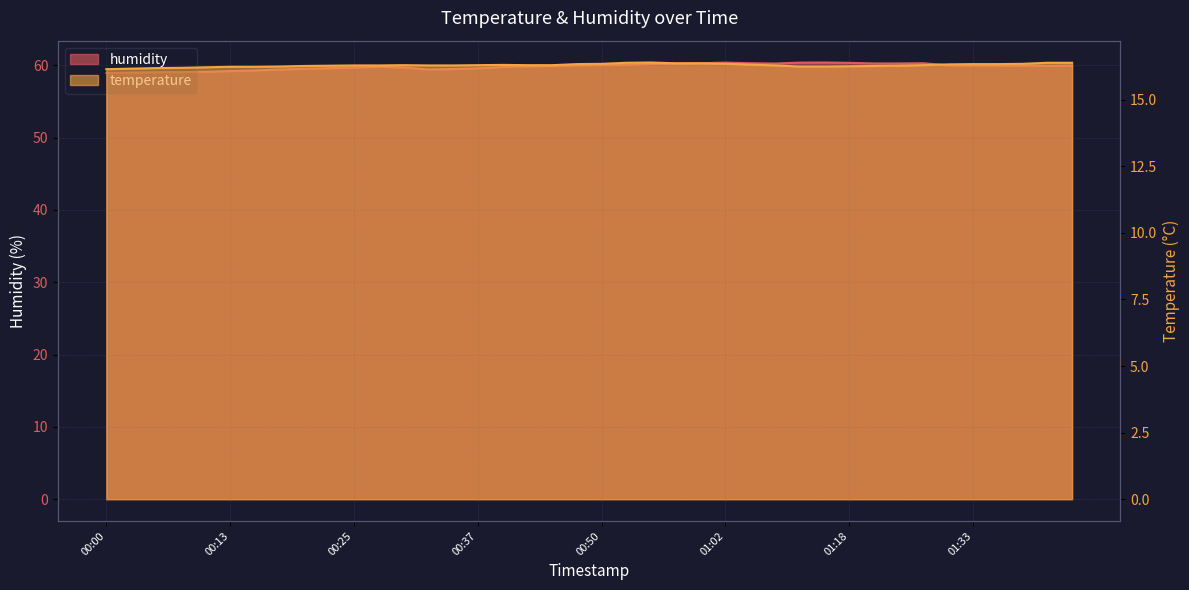

The temperature series shows 5.9 at 01:31. True or false?

False